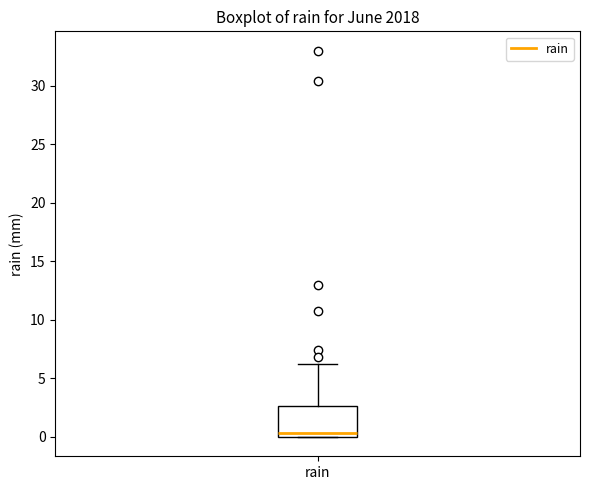

Transcribe this box plot: give where the median line is, the range the box spans, and where the two whiskers end, as read against the y-axis. The values are not printed on the chart, so give them approximately, as read against the axis.

median 0.5, box 0.0 to 2.5, whiskers 0.0 to 6.0